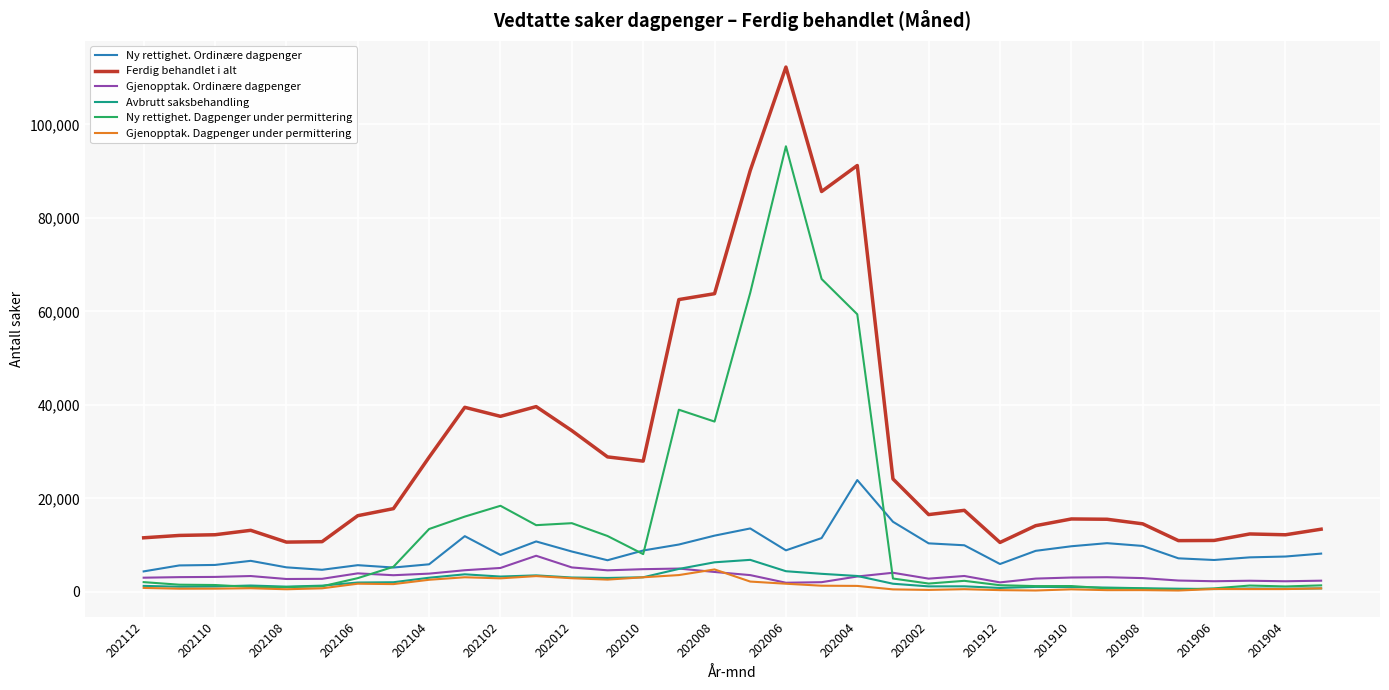

Is this an area chart (filled region under the line)?

No